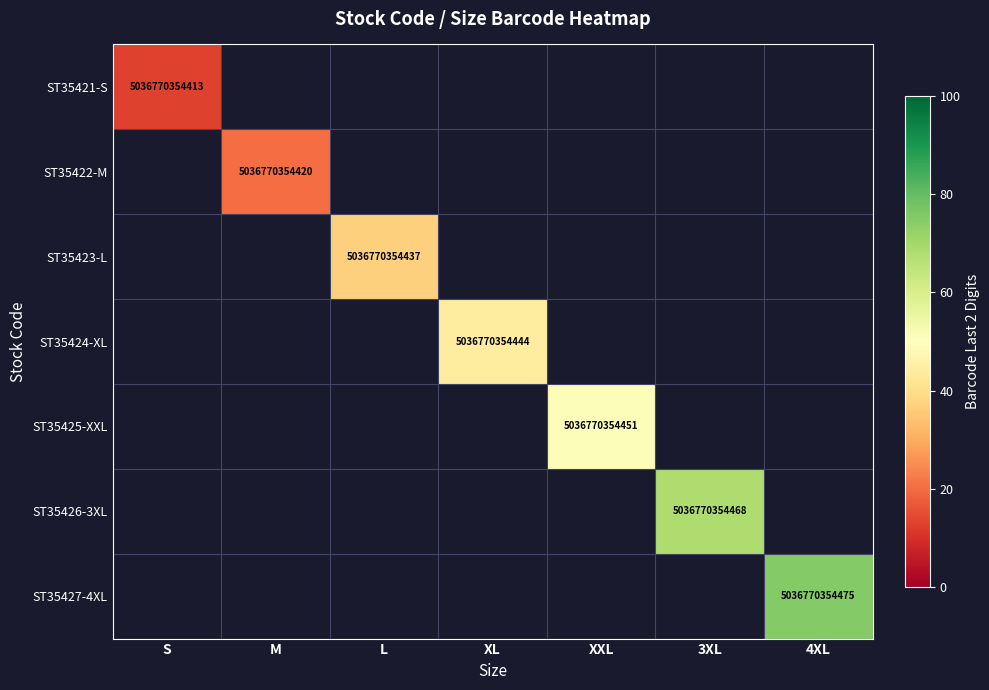

True or false: ST35426-3XL has a value of 5036770354468 at 3XL.

True